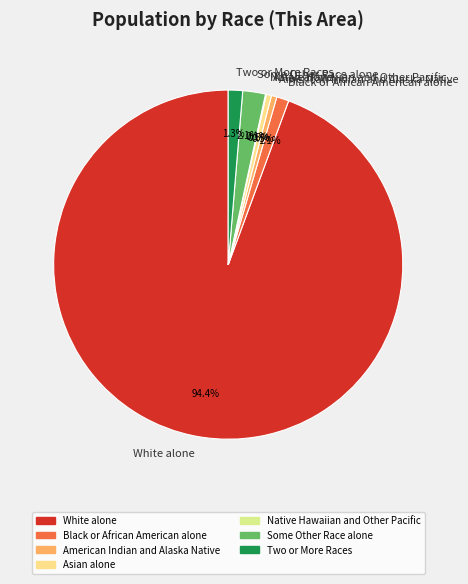

Do Two or More Races and Some Other Race alone together represent more than half of the pie?

No